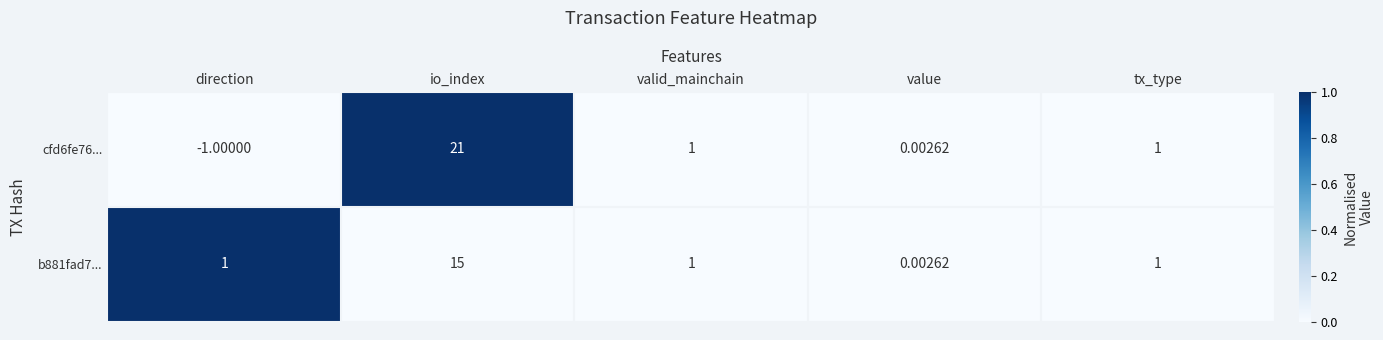

At which category does the chart reach its peak across all series?

io_index